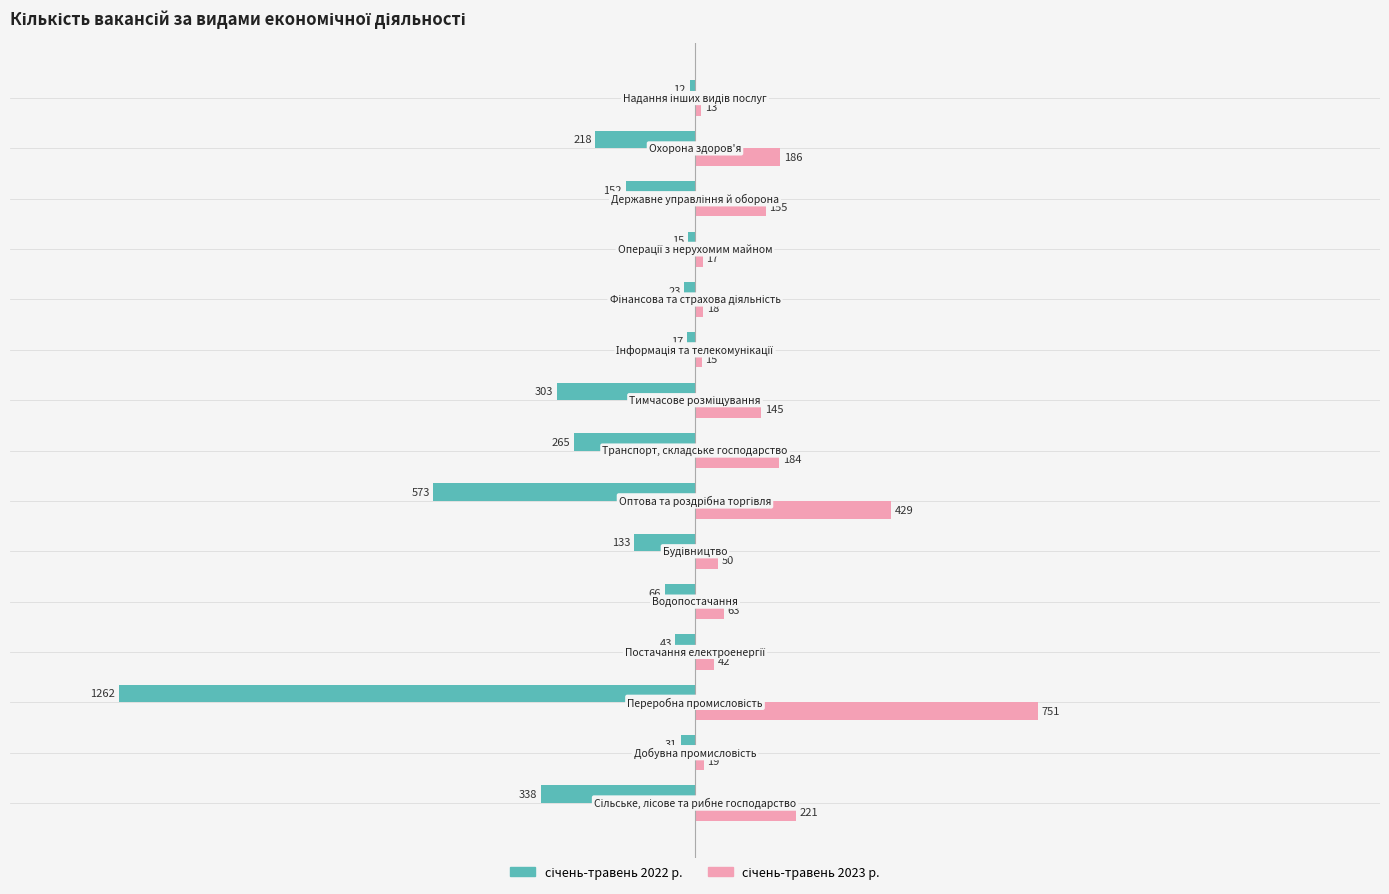

What is the minimum value shown in the chart?

-1262